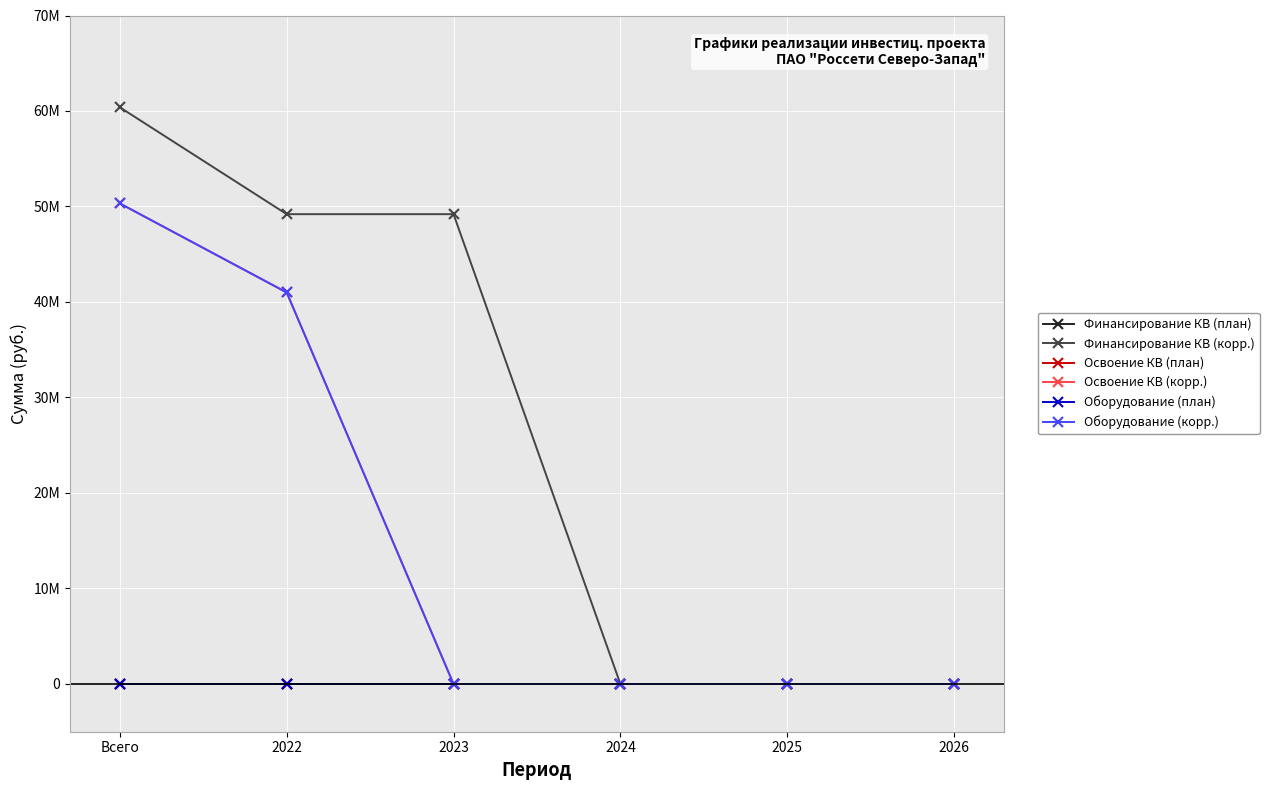

Which series has the largest total across all categories?

Финансирование КВ (корр.)